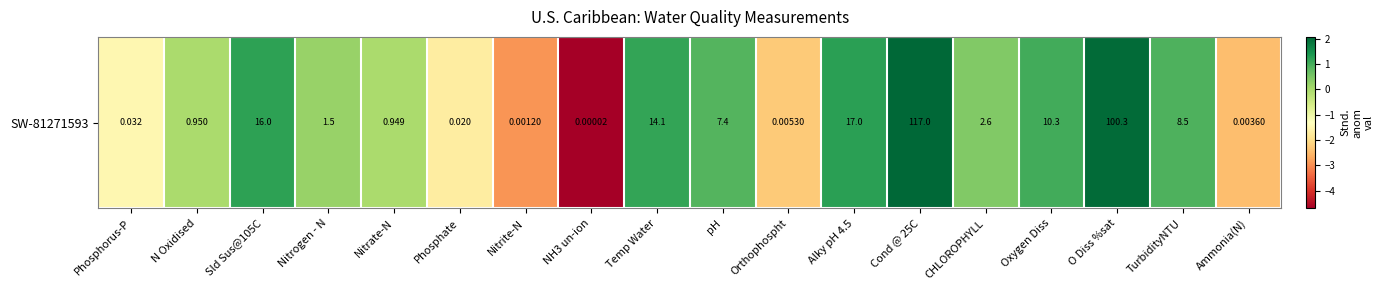

Reading left to right, extract all data points from this chart.

-1.5	-0.0	1.2	0.2	-0.0	-1.7	-2.9	-4.7	1.1	0.9	-2.3	1.2	2.1	0.4	1.0	2.0	0.9	-2.4